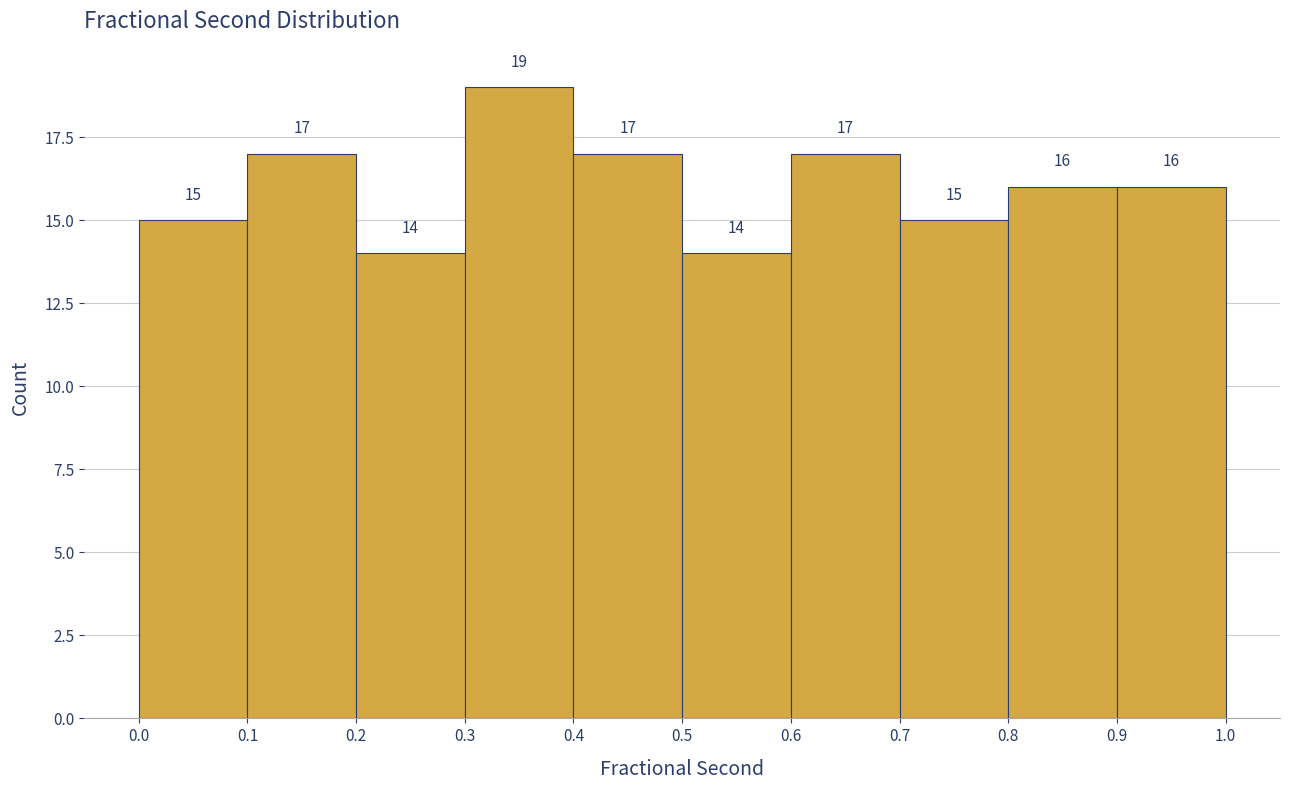

Reading left to right, transcribe this chart: for each bar, give the range it covers on the x-axis and its height.

0.0 to 0.1: 15
0.1 to 0.2: 17
0.2 to 0.3: 14
0.3 to 0.4: 19
0.4 to 0.5: 17
0.5 to 0.6: 14
0.6 to 0.7: 17
0.7 to 0.8: 15
0.8 to 0.9: 16
0.9 to 1.0: 16